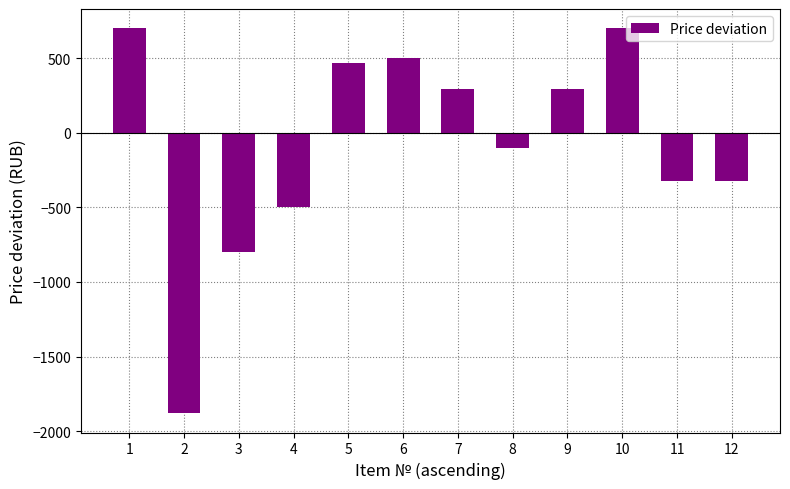

What is the greatest value displayed?

700